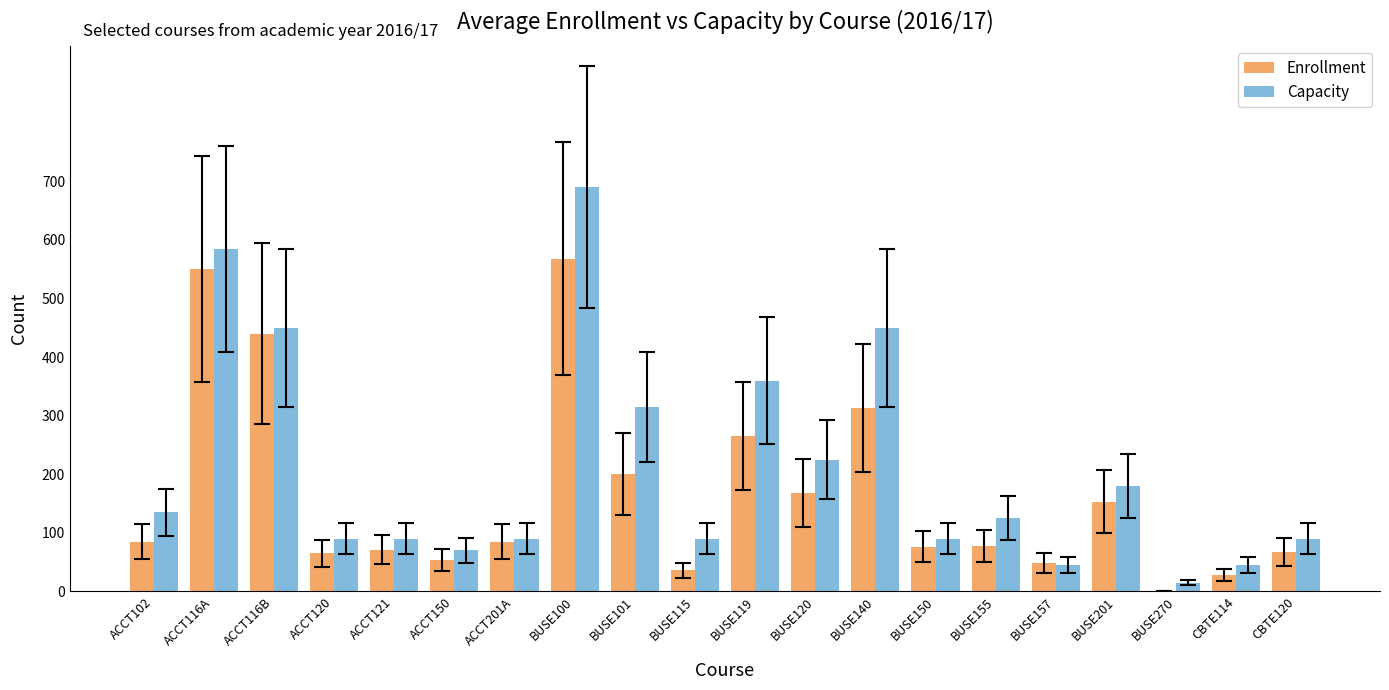

What is the average value of the Capacity series?

212